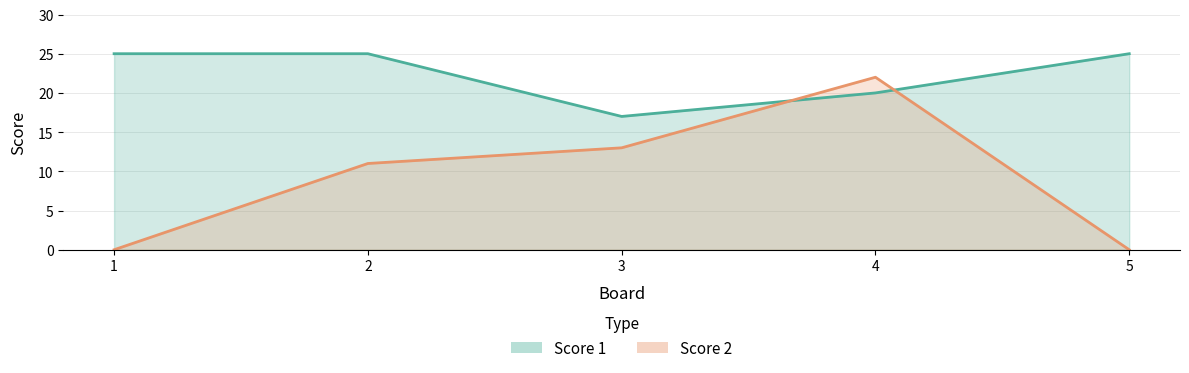

Does the chart display data point markers on the line(s)?

No